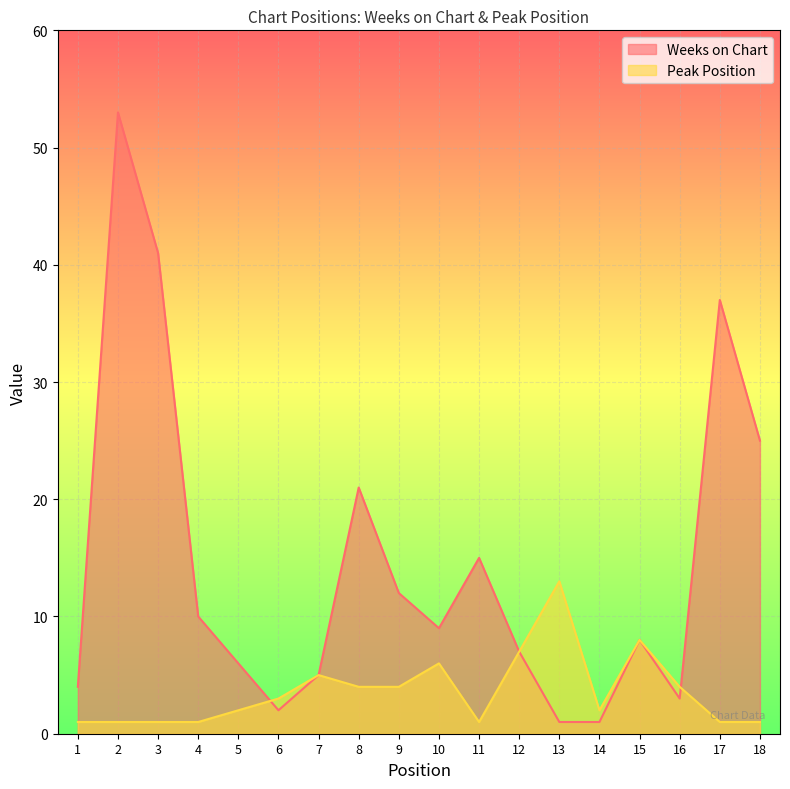

Which series has the largest range (max minus min)?

Weeks on Chart